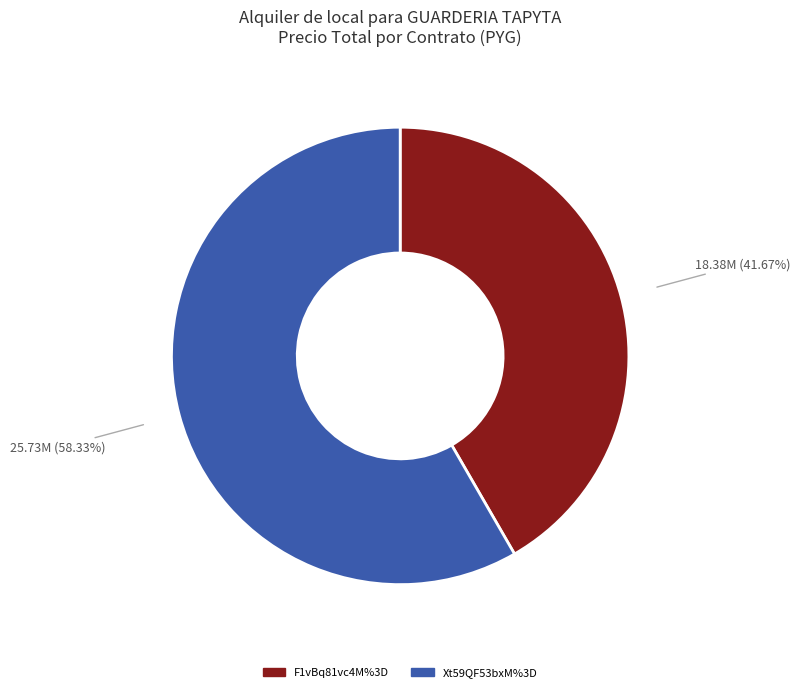

Do Xt59QF53bxM%3D and F1vBq81vc4M%3D together represent more than half of the pie?

Yes